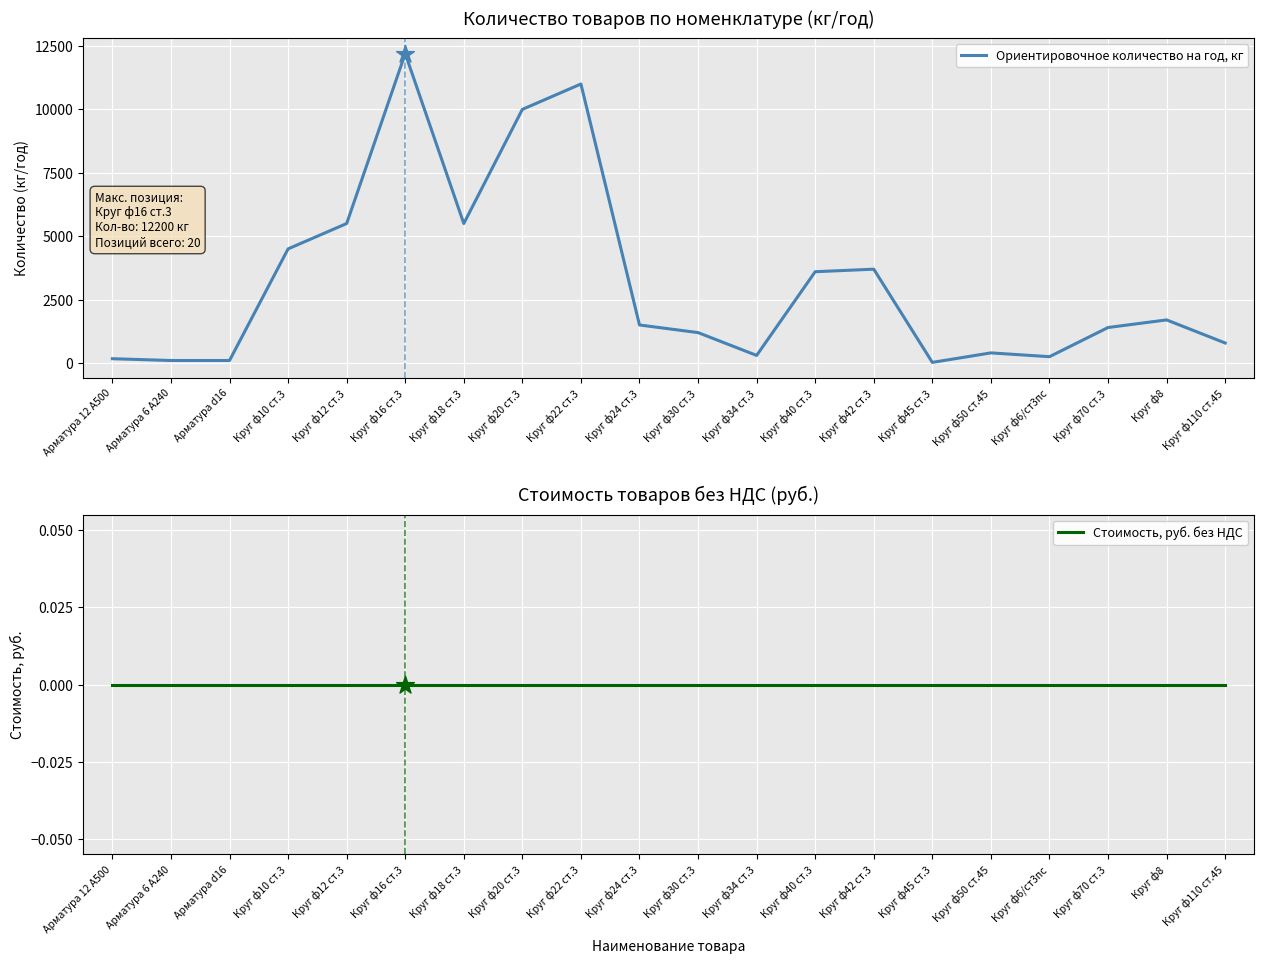

At how many categories does at least one series exceed 8807?

3